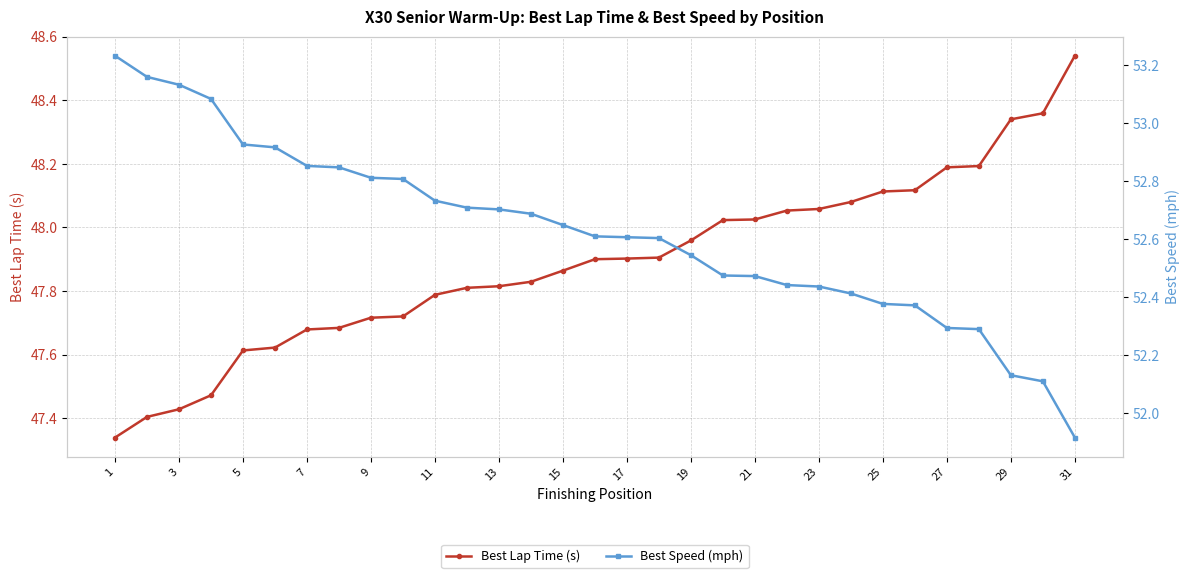

The Best Lap Time (s) series shows 47.9 at 17. True or false?

True